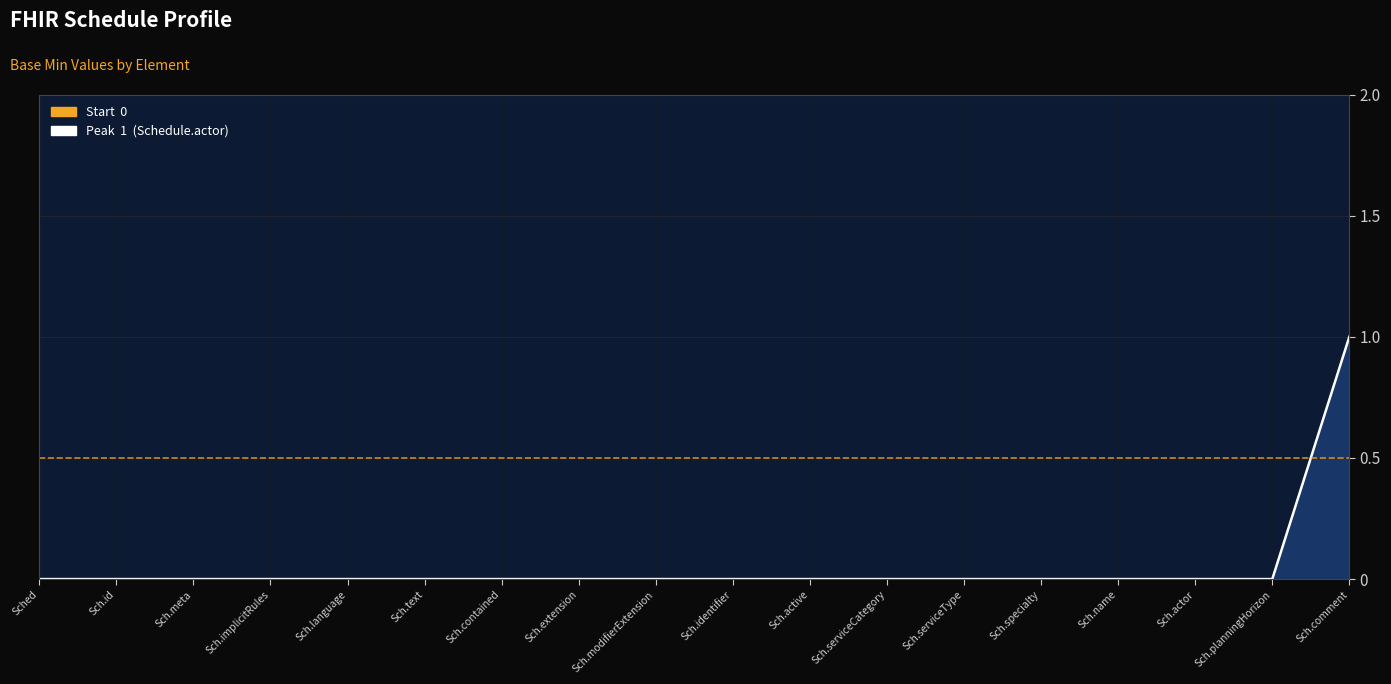

Rank the categories by value from highest to lowest.

Sch.comment, Sched, Sch.id, Sch.meta, Sch.implicitRules, Sch.language, Sch.text, Sch.contained, Sch.extension, Sch.modifierExtension, Sch.identifier, Sch.active, Sch.serviceCategory, Sch.serviceType, Sch.specialty, Sch.name, Sch.actor, Sch.planningHorizon